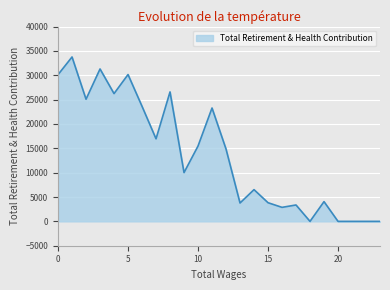

What is the difference between the maximum and minimum values?

33747